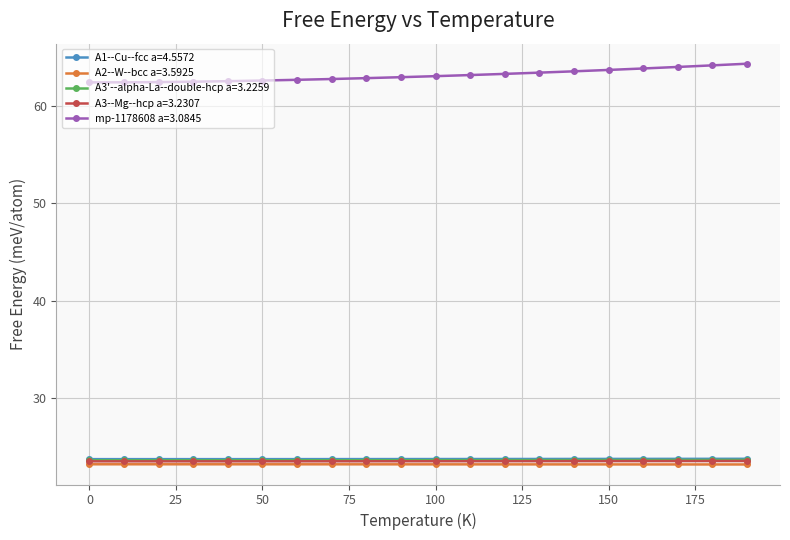

Which series has the largest total across all categories?

mp-1178608 a=3.0845